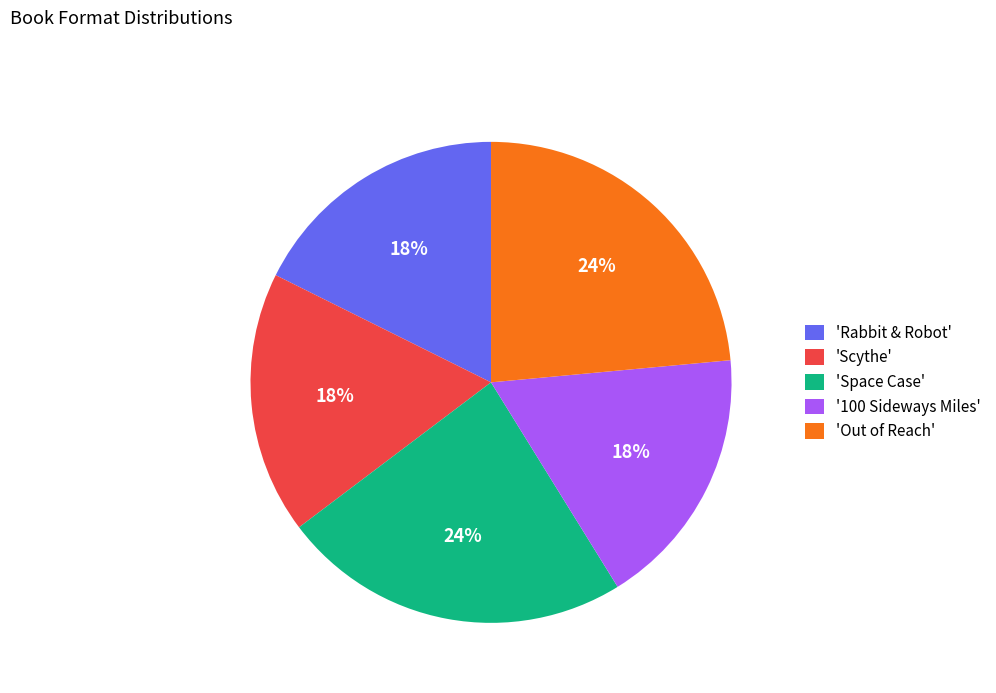

Do 'Space Case' and 'Rabbit & Robot' together represent more than half of the pie?

No